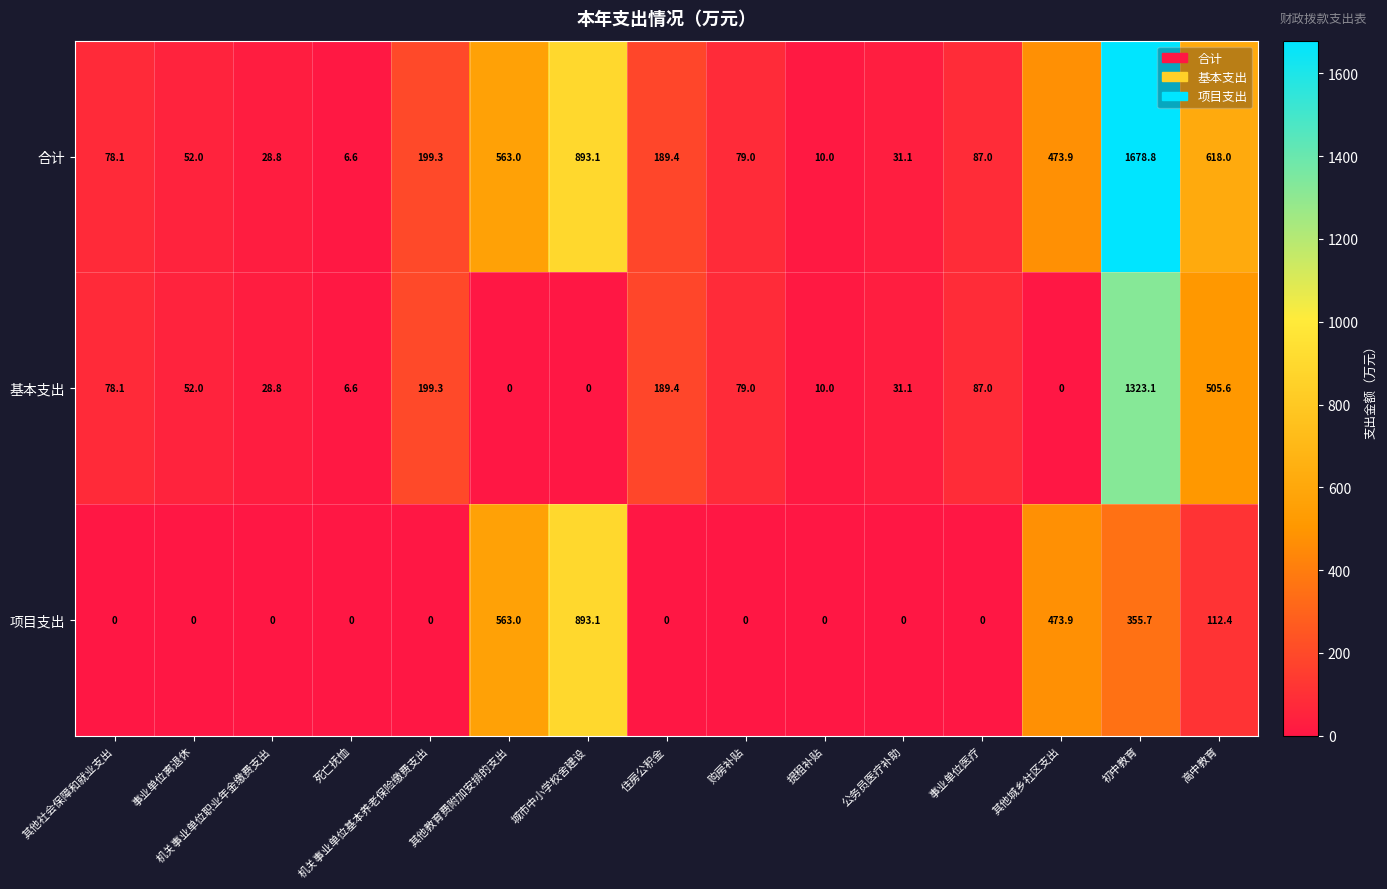

Is it true that 项目支出 equals -502.9 at 死亡抚恤?

False